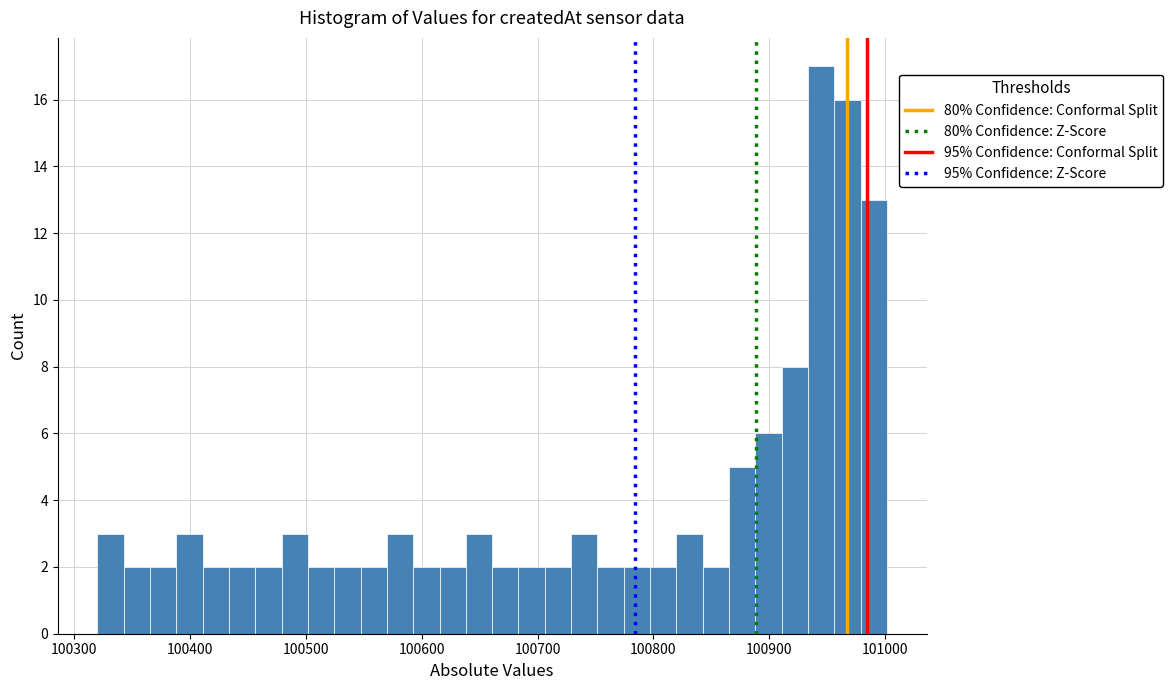

Around what value on the x-axis is the tallest bar? Give the approximate position of its centre, as read against the axis.

100940